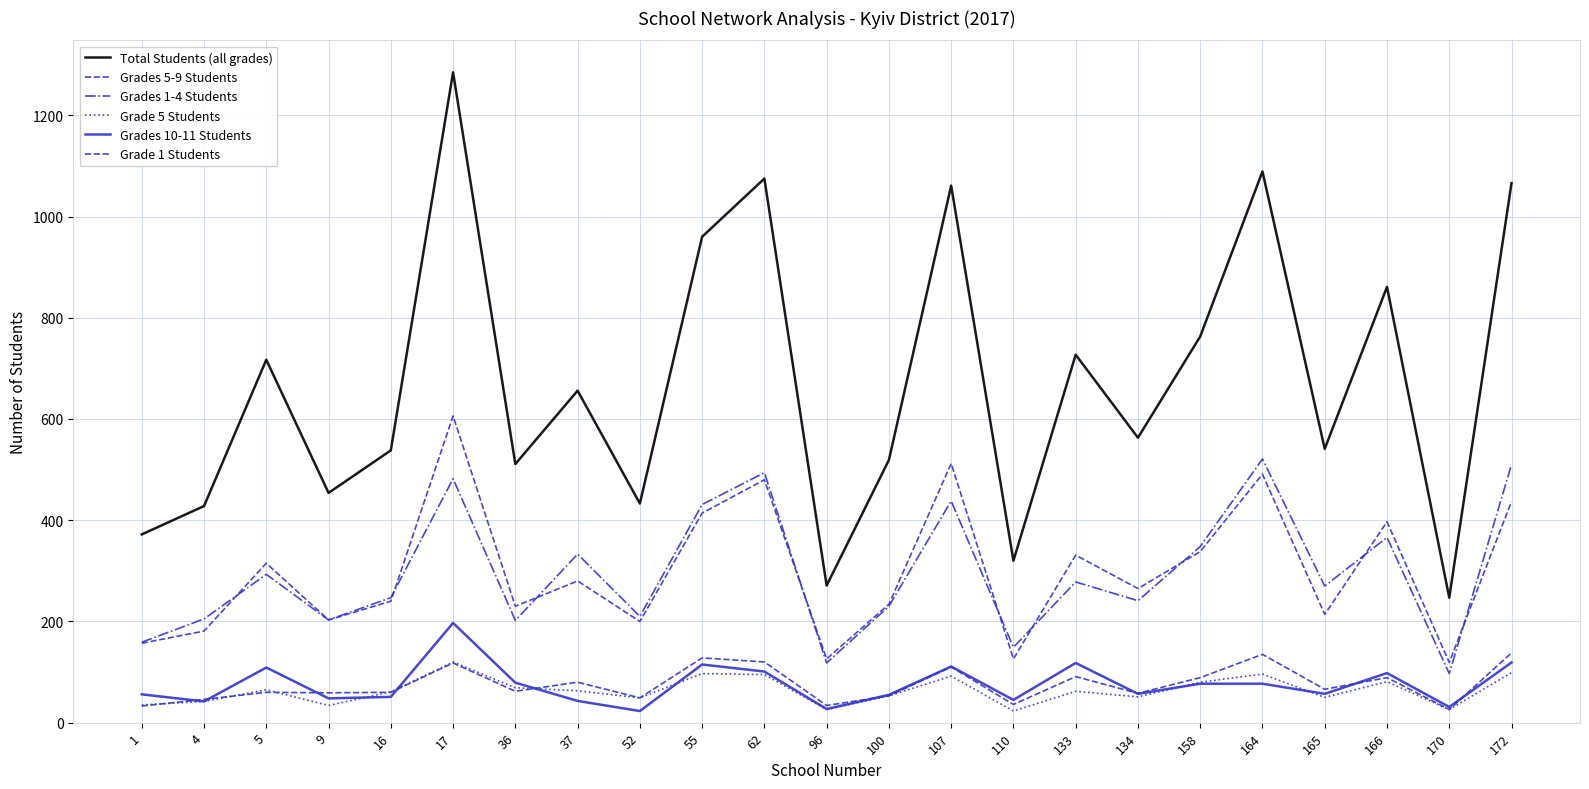

At which category does the chart reach its peak across all series?

17